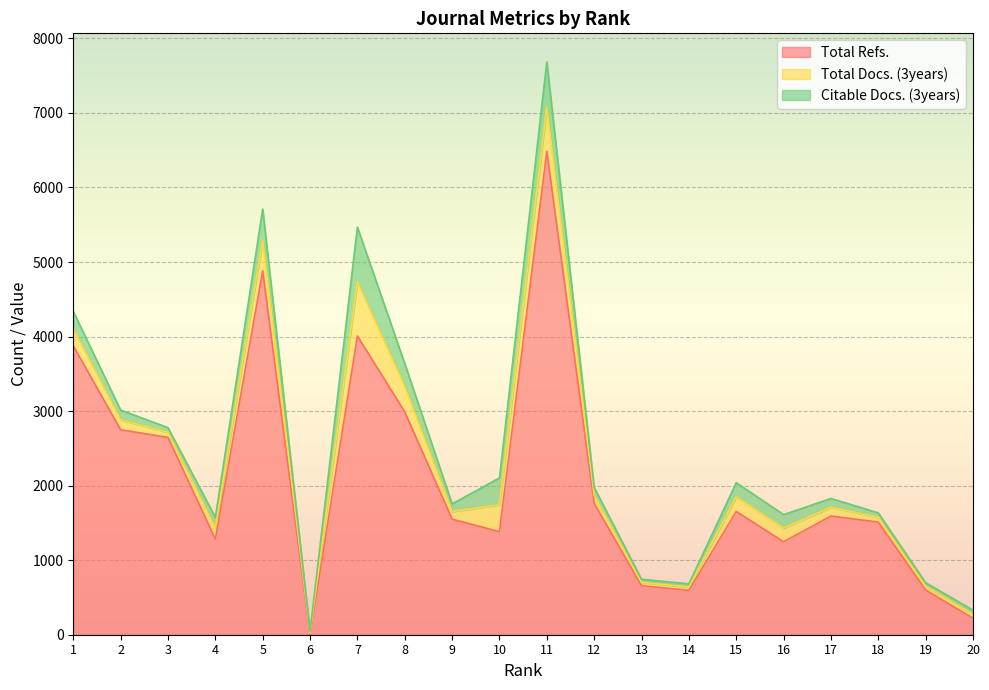

Which category has the lowest value in the Citable Docs. (3years) series?

6